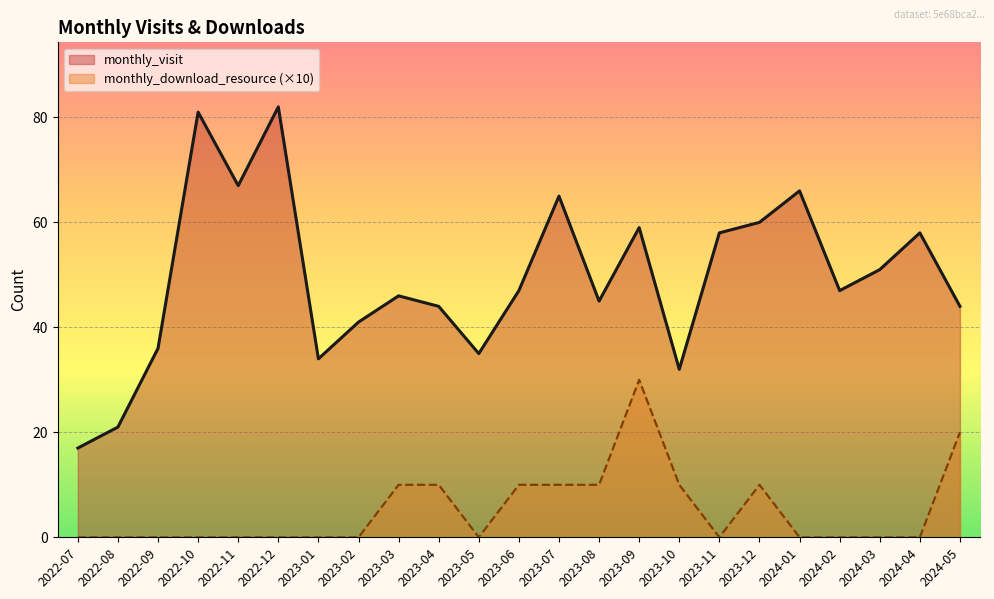

How many values in the monthly_visit series are below 47?

11